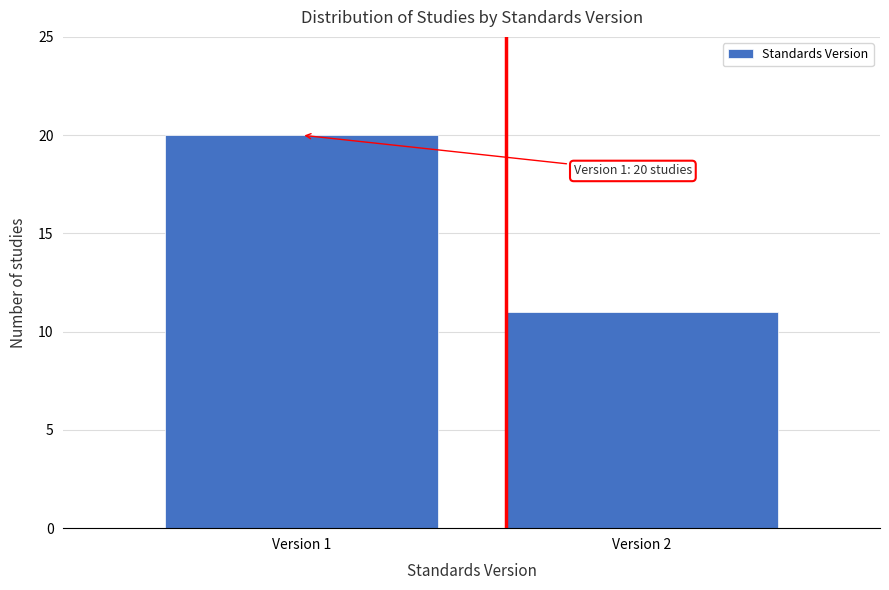

Reading right to left, what are all the values shown in this chart?

11	20